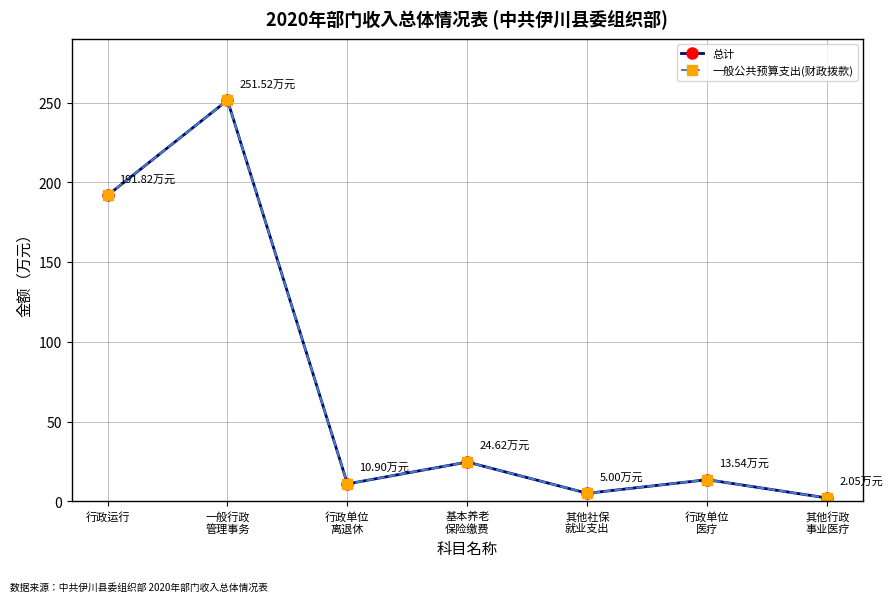

Is it true that 一般公共预算支出(财政拨款) equals 2.0 at 其他行政
事业医疗?

True